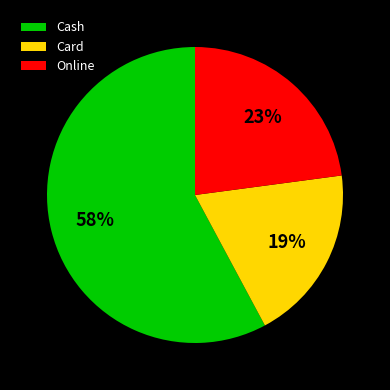

To the nearest percent, what portion does Cash represent?

58%